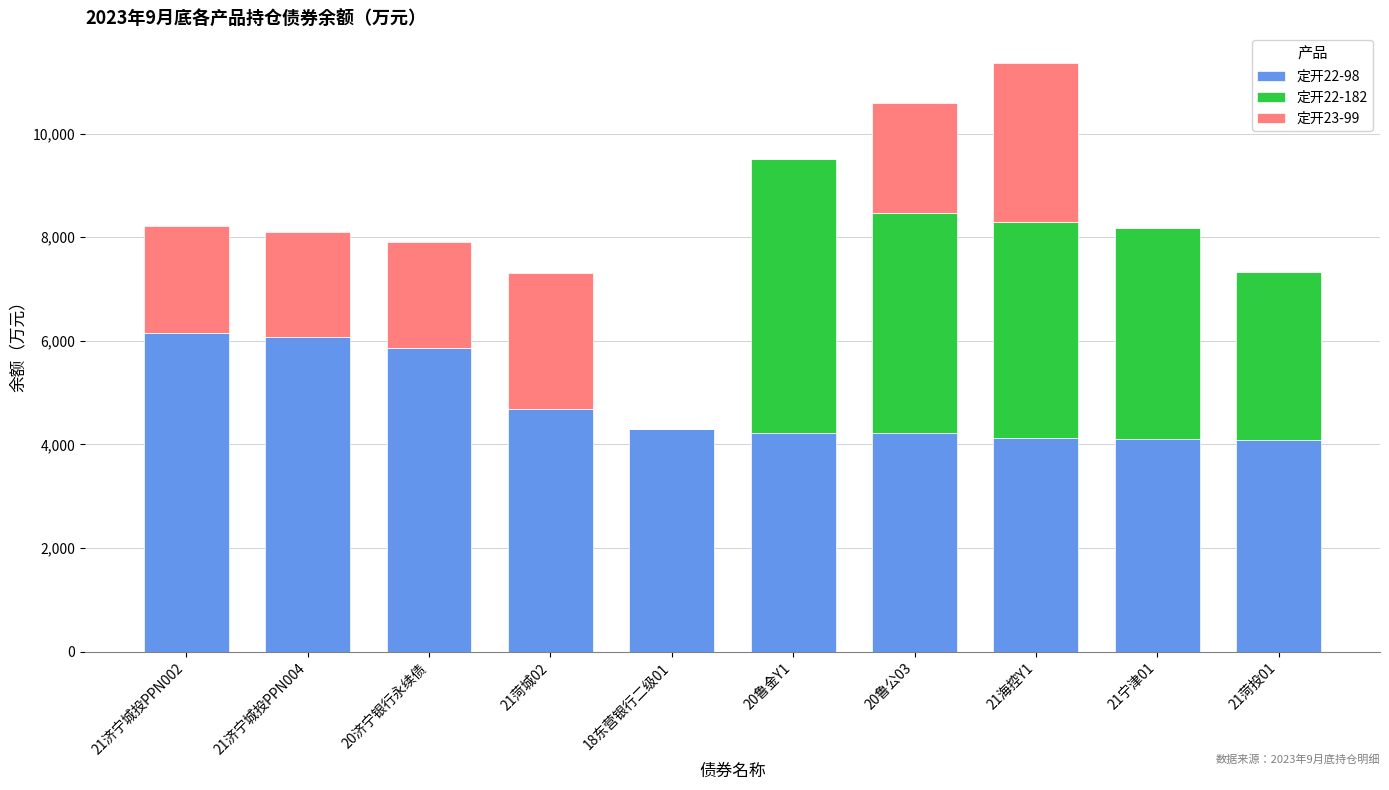

What is the highest value of the 定开22-98 series?

6158.6